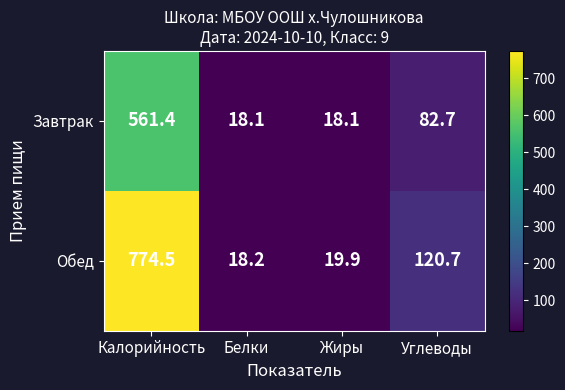

The Обед series shows 1318.9 at Калорийность. True or false?

False